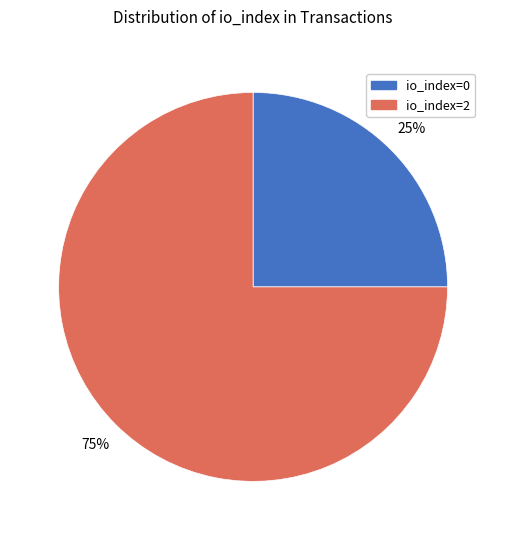

To the nearest percent, what percentage of the pie is io_index=2?

75%